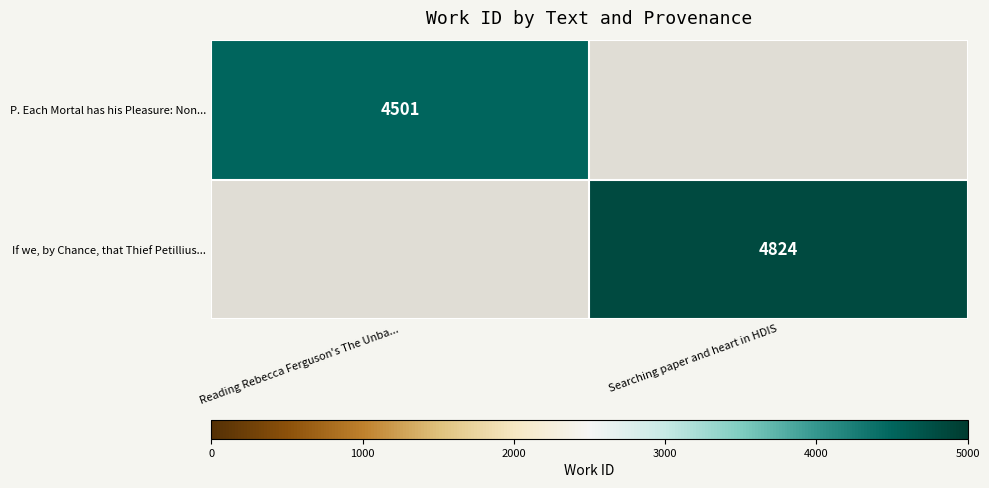

The P. Each Mortal has his Pleasure: Non... series shows 4501 at Reading Rebecca Ferguson's The Unba.... True or false?

True